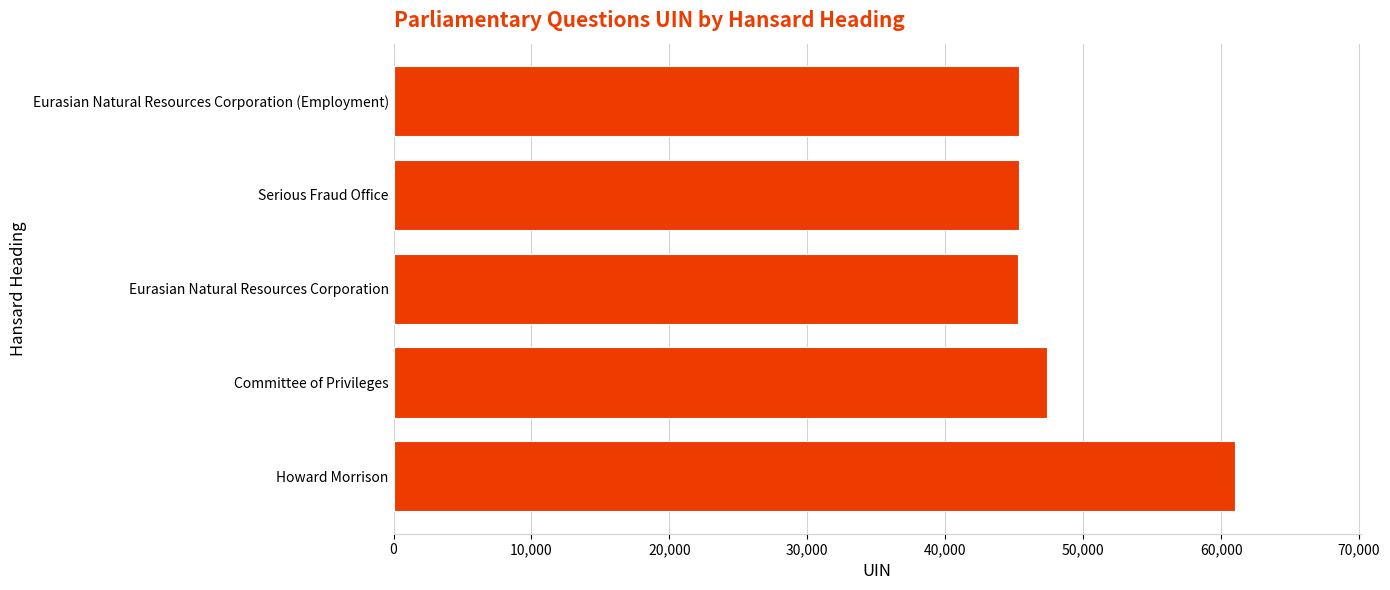

What is the change in value from Howard Morrison to Committee of Privileges?

-13597